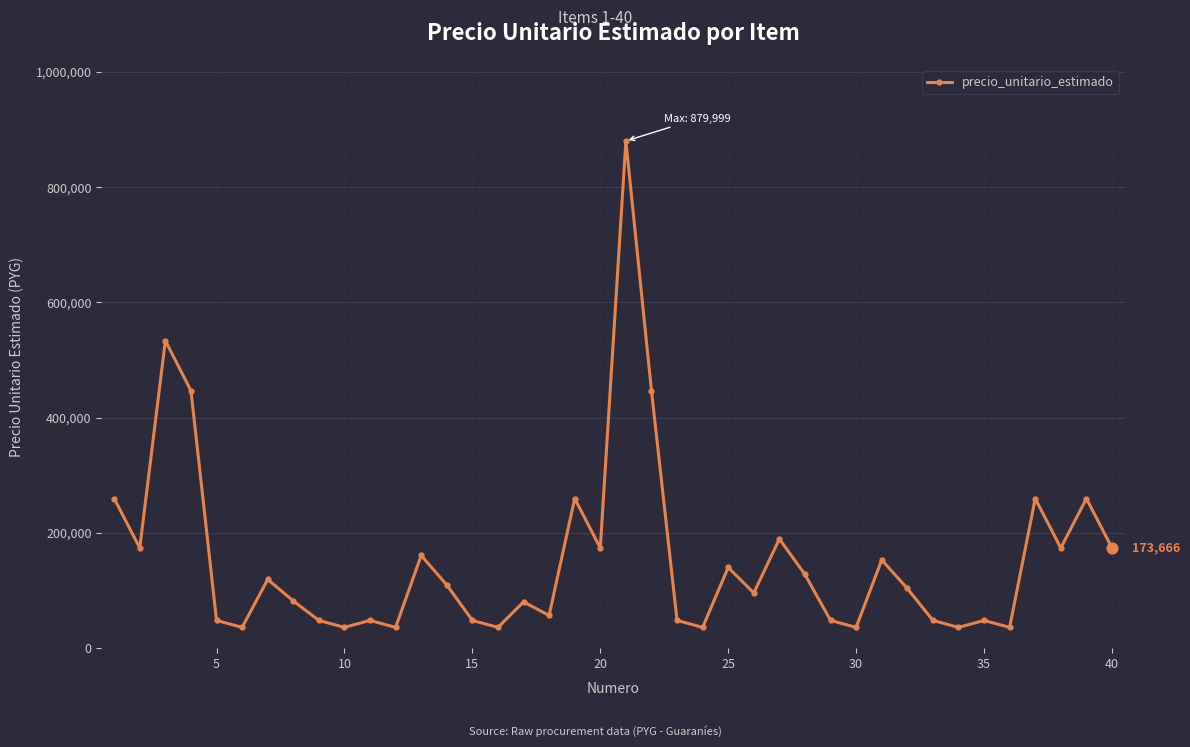

What is the value of the 6th point from the left?

35866